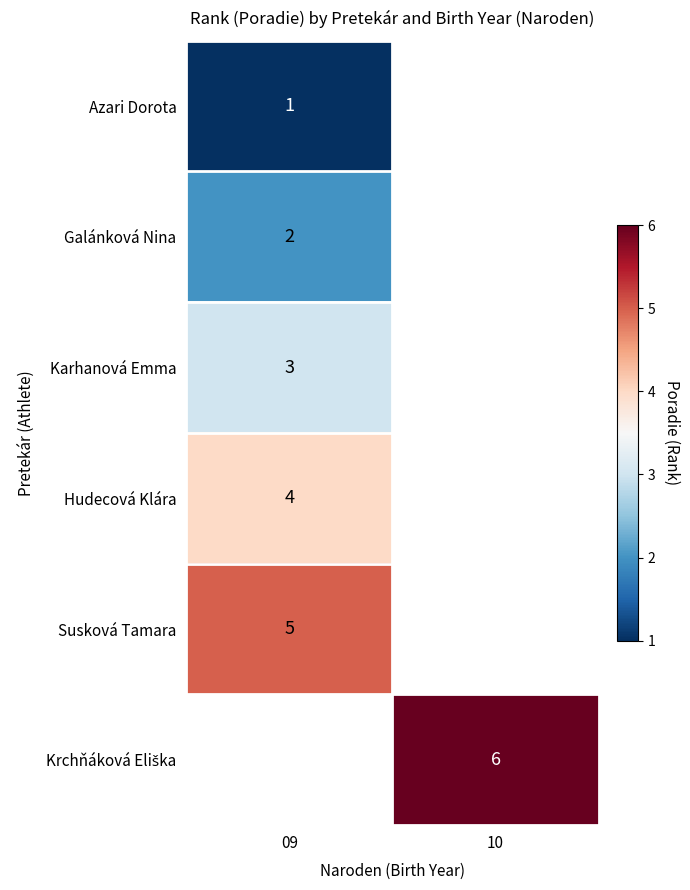

Between 09 and 10, which is larger?

10